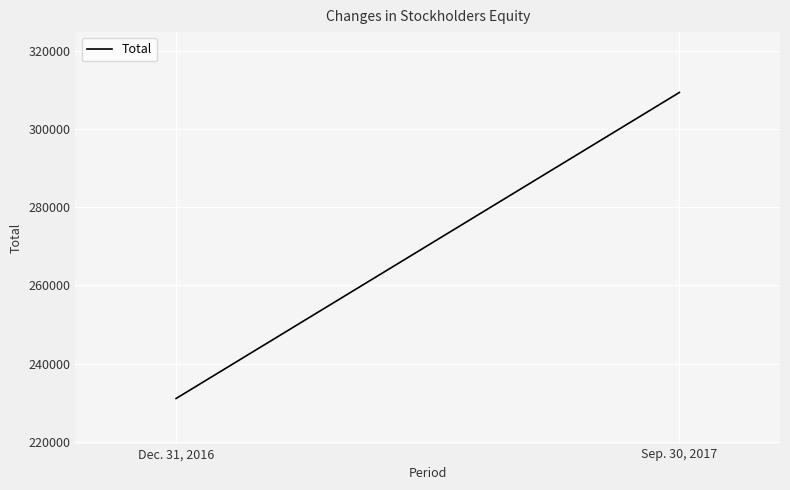

What is the average value?

270246